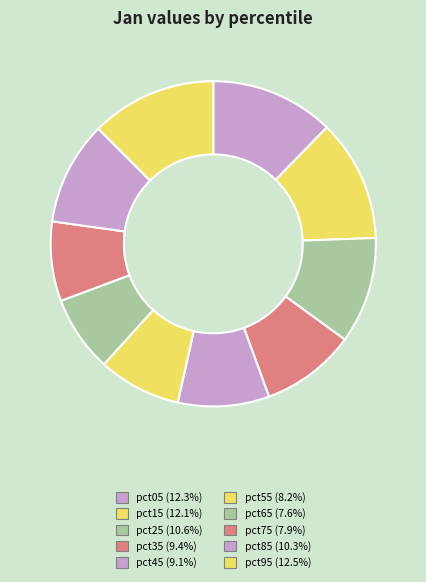

What percentage do pct55 and pct15 together represent?

20.3%